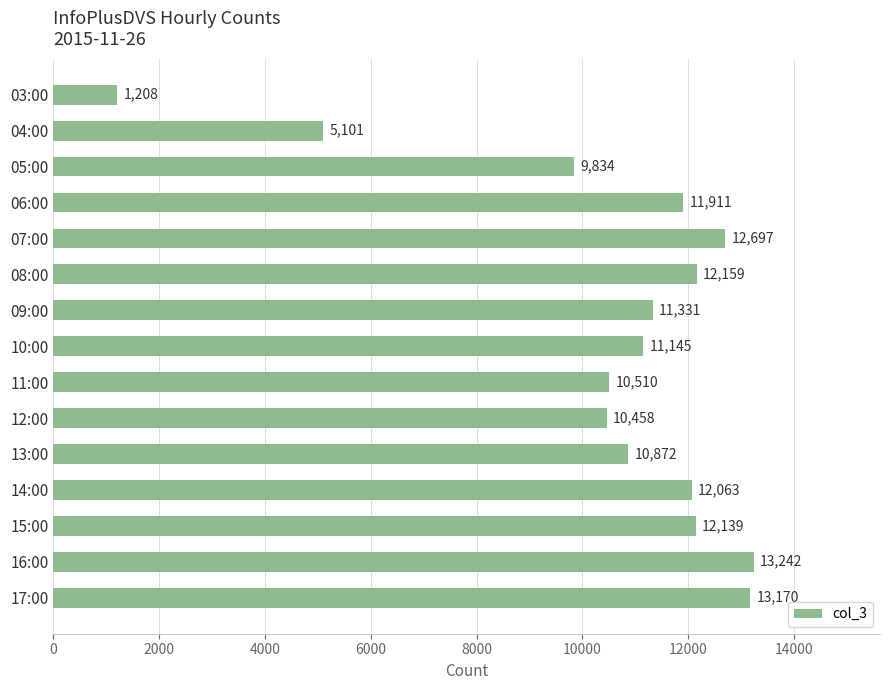

What is the difference between the maximum and minimum values?

12034